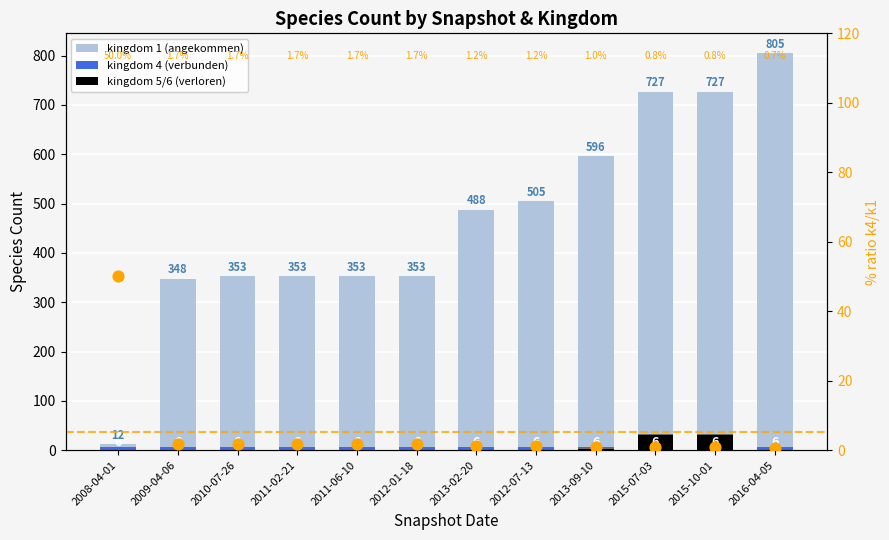

Which series has the largest total across all categories?

kingdom 1